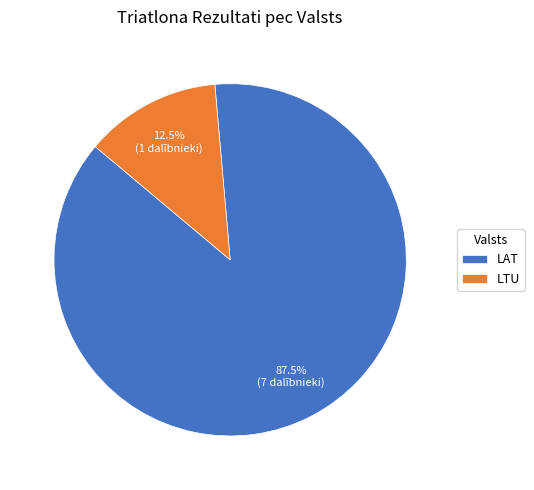

Which has a higher value, LAT or LTU?

LAT